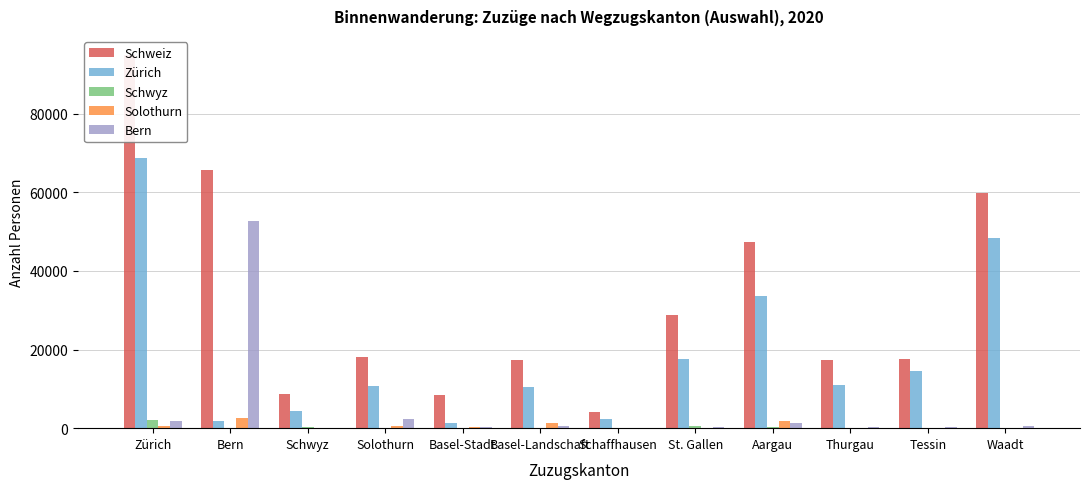

At which category is the sum across all series the highest?

Zürich